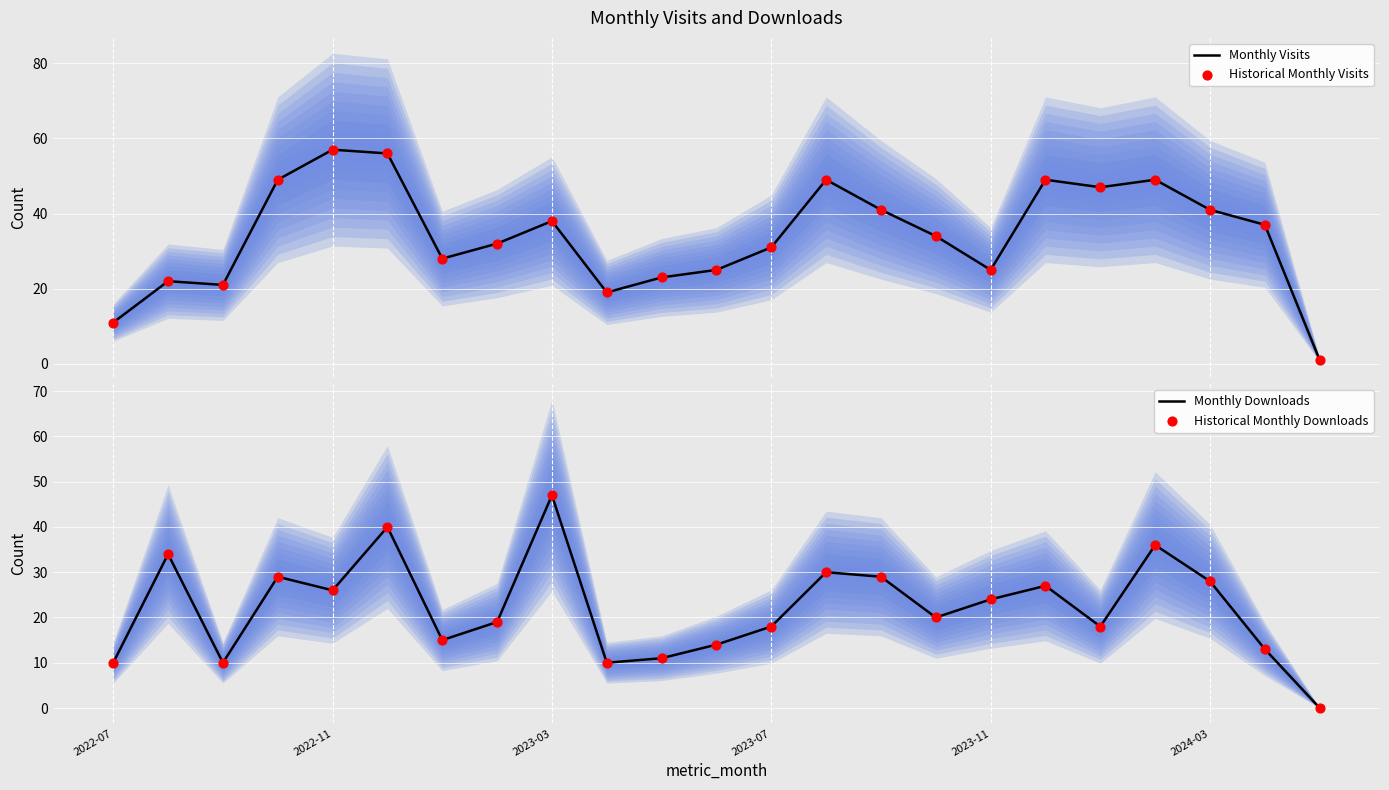

Which series contains the lowest Y value?

Monthly Downloads